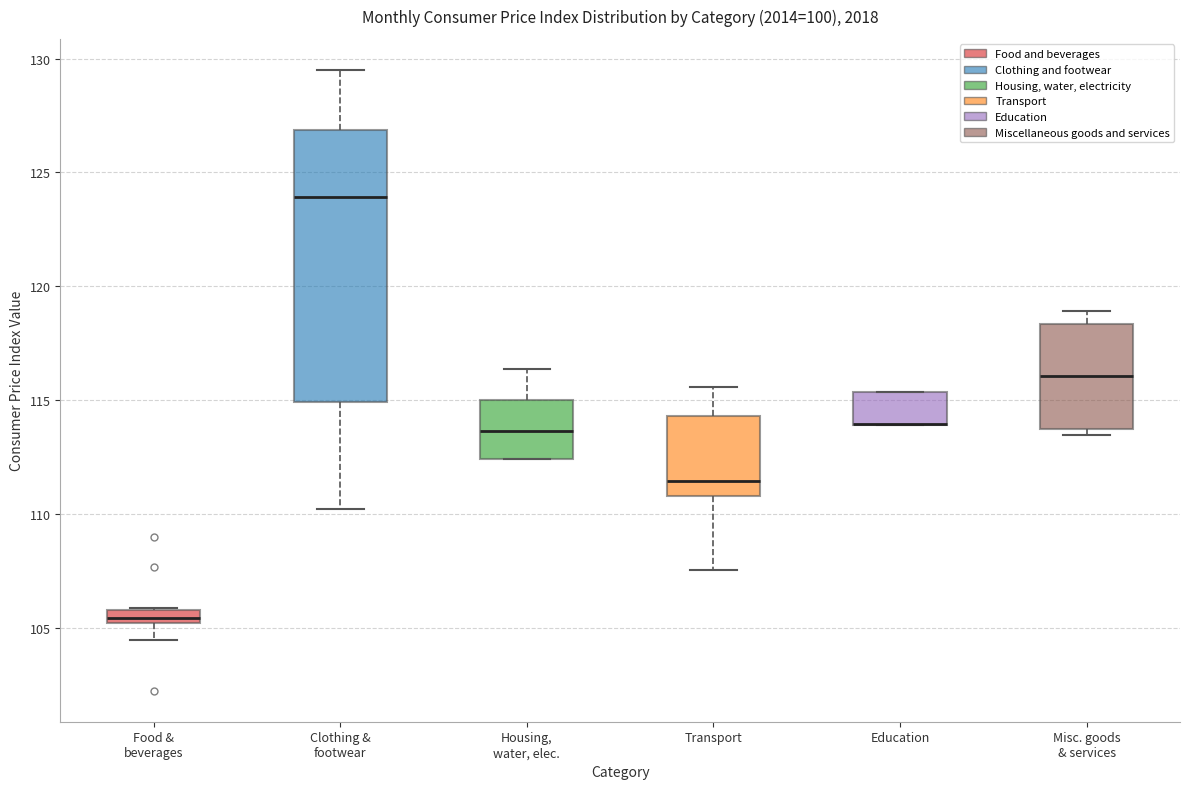

Where does the median line of the box for Transport sit on the y-axis? The values are not printed on the chart, so give them approximately, as read against the axis.

111.5